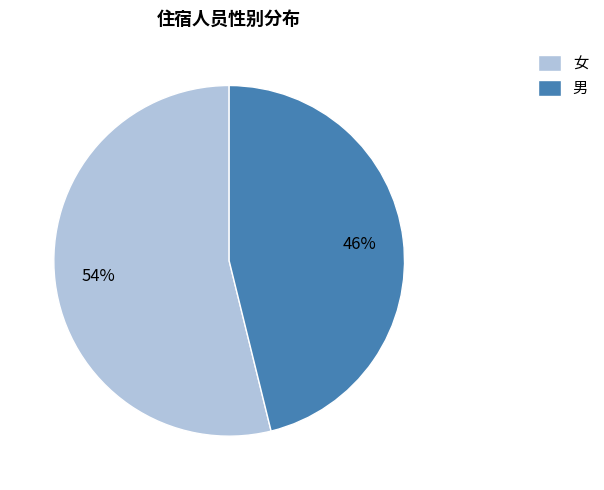

Is it true that 女 is 67% of the pie?

False